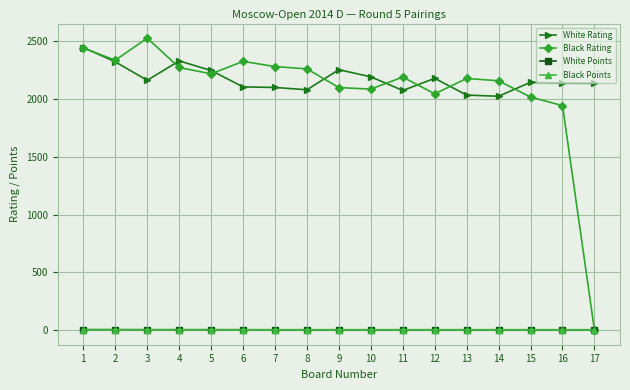

True or false: White Rating and White Points intersect in this chart.

False